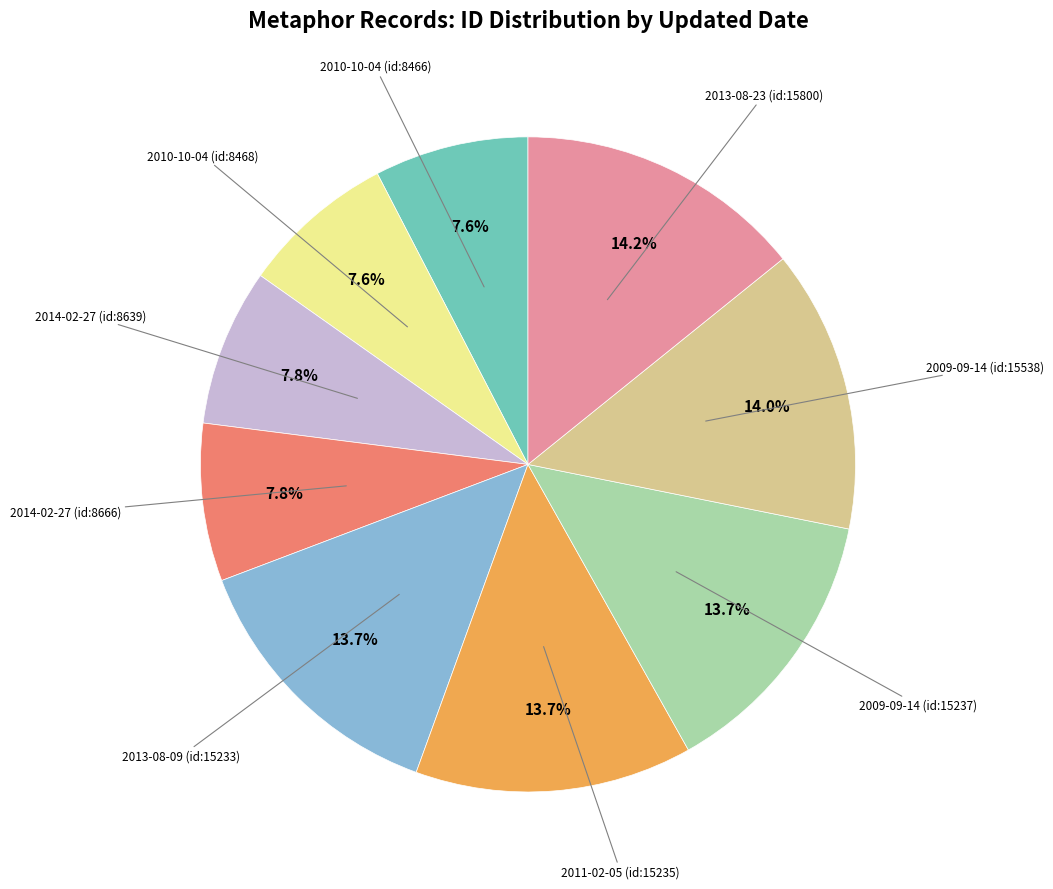

Does any single category account for the majority?

No